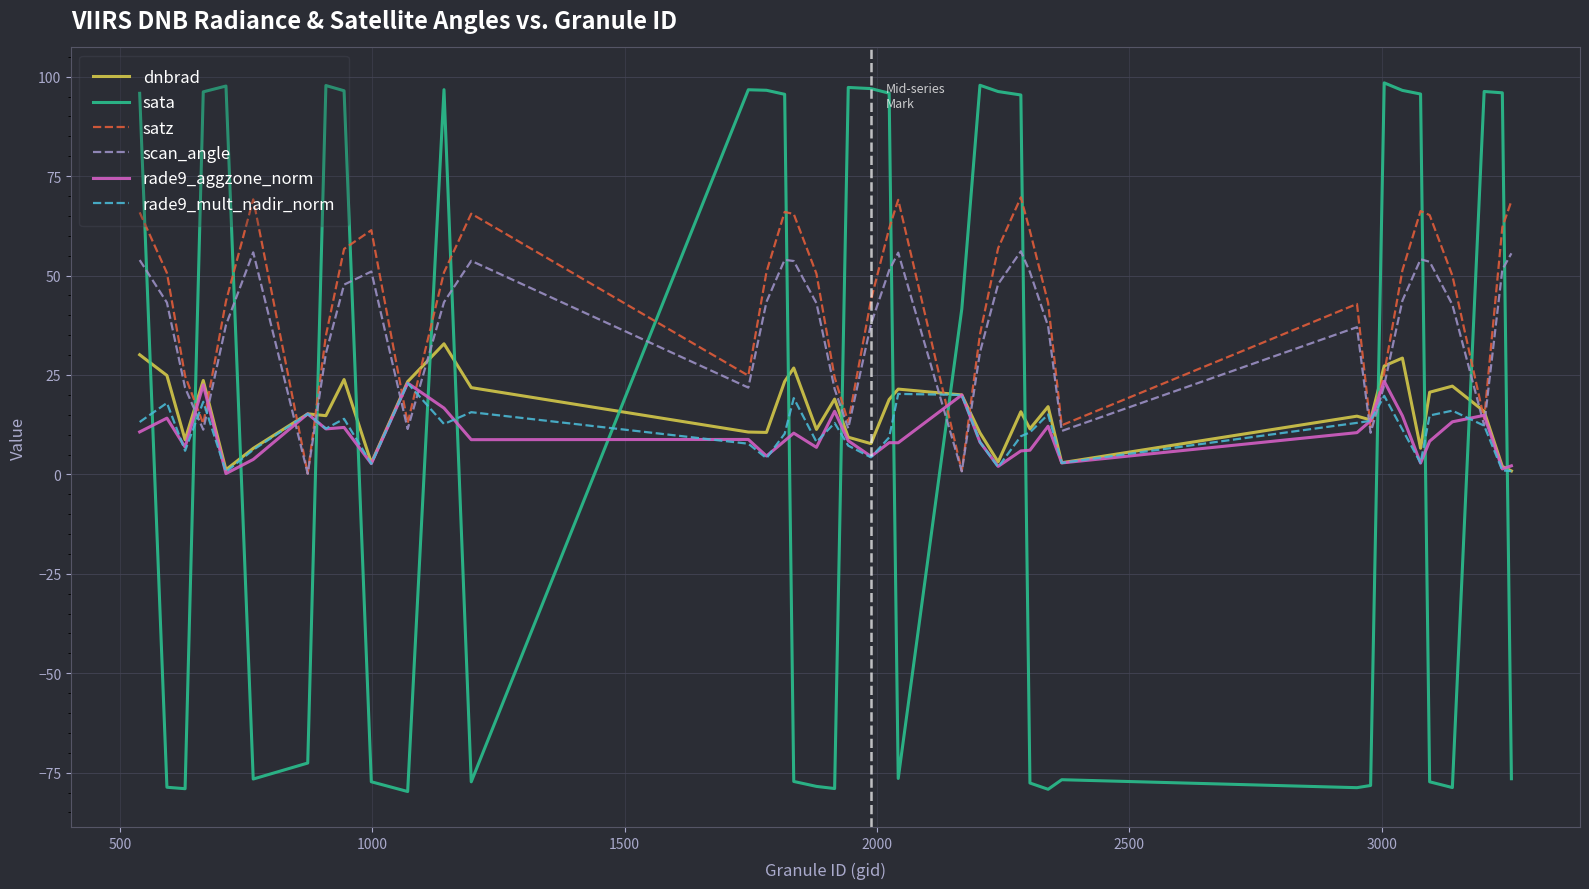

Which series ends up on top after the final intersection of dnbrad and sata?

dnbrad